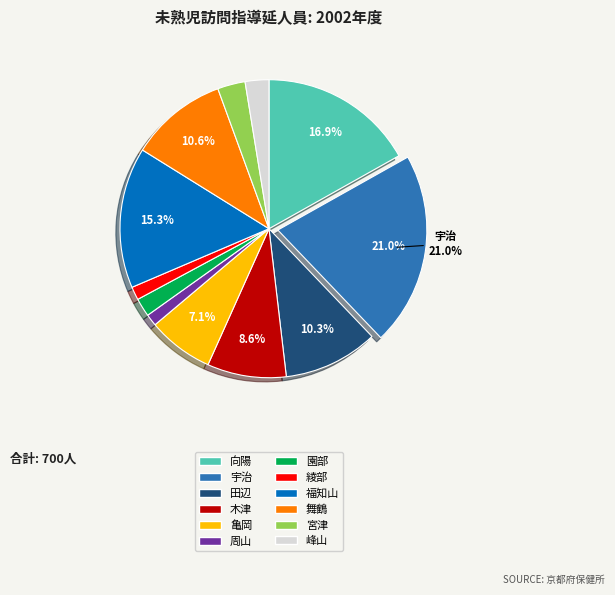

What is the ratio of the value at 綾部 to the value at 木津?

0.2